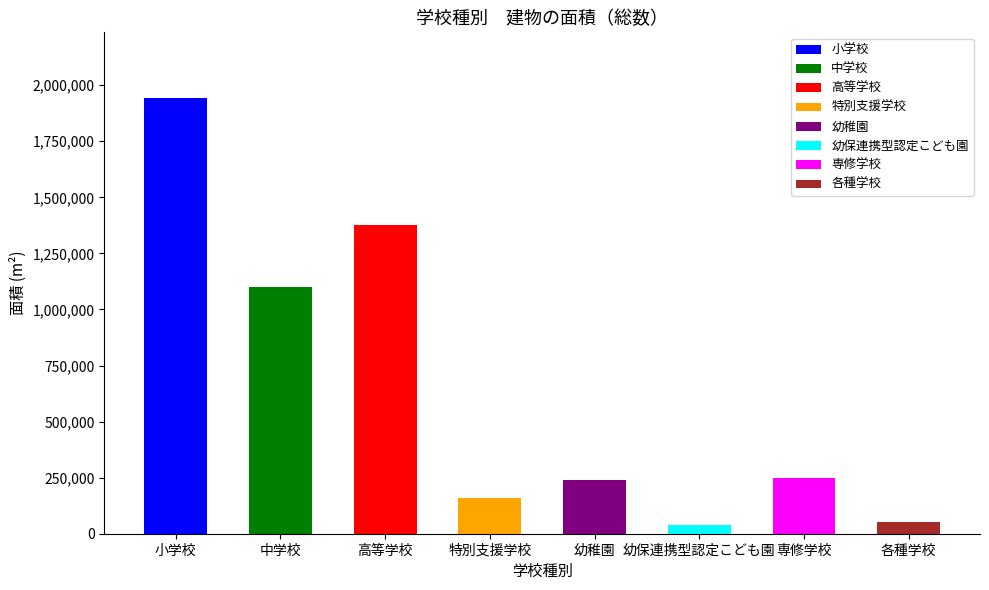

What position from the left is 小学校?

1